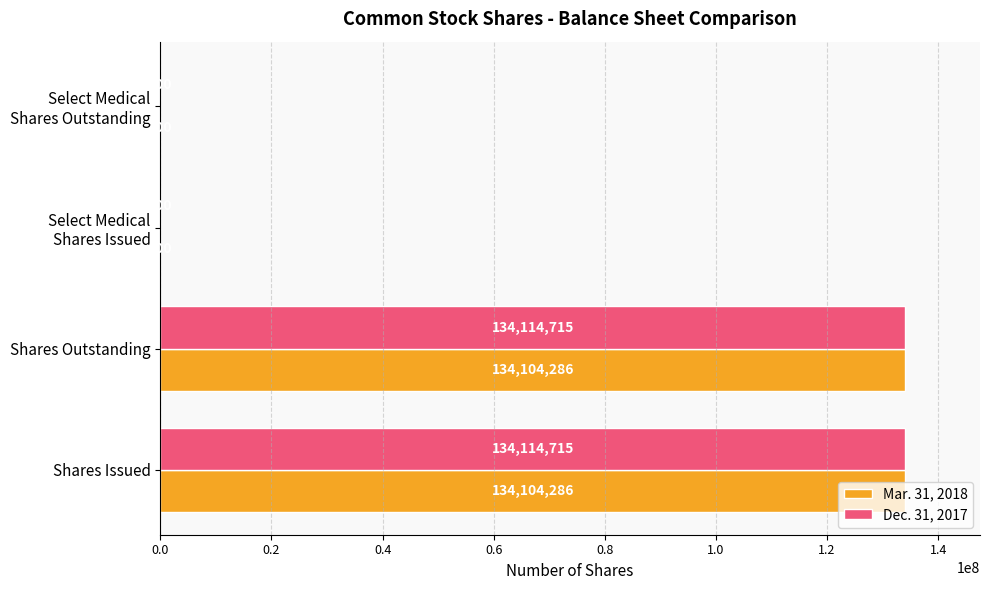

What is the greatest value displayed?

134114715